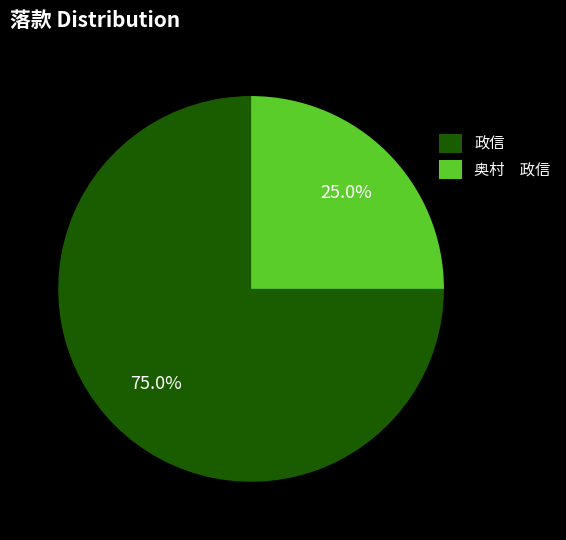

Rank the categories by value from highest to lowest.

政信, 奥村 政信